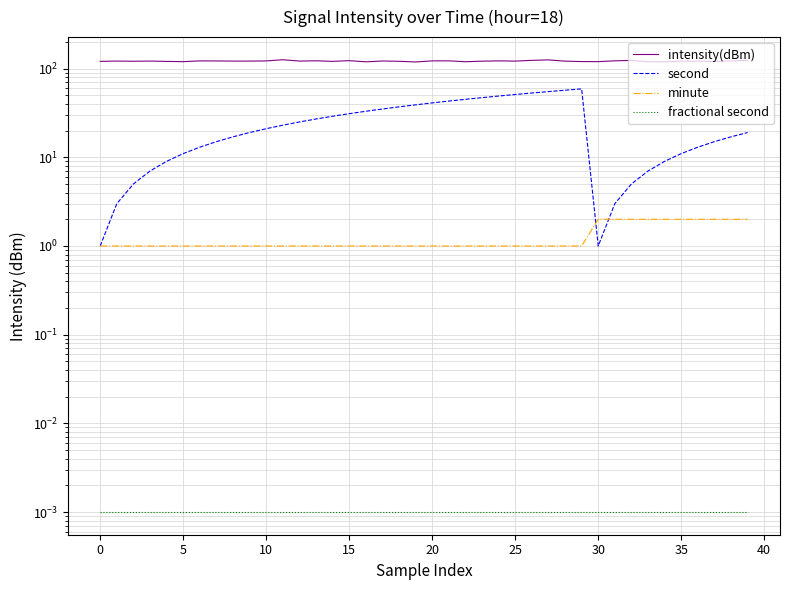

Reading right to left, what are all the values shown in this chart?

intensity(dBm): 123.5	122.0	120.2	121.1	121.1	119.0	119.4	123.4	122.3	119.7	119.9	121.2	125.2	123.7	121.3	122.1	121.2	119.3	122.2	122.1	118.7	120.8	121.7	119.2	122.8	120.5	122.4	121.5	125.8	121.9	121.4	121.4	121.9	122.0	119.6	120.4	121.4	120.9	121.5	120.5
second: 19.0	17.0	15.0	13.0	11.0	9.0	7.0	5.0	3.0	1.0	59.0	57.0	55.0	53.0	51.0	49.0	47.0	45.0	43.0	41.0	39.0	37.0	35.0	33.0	31.0	29.0	27.0	25.0	23.0	21.0	19.0	17.0	15.0	13.0	11.0	9.0	7.0	5.0	3.0	1.0
minute: 2.0	2.0	2.0	2.0	2.0	2.0	2.0	2.0	2.0	2.0	1.0	1.0	1.0	1.0	1.0	1.0	1.0	1.0	1.0	1.0	1.0	1.0	1.0	1.0	1.0	1.0	1.0	1.0	1.0	1.0	1.0	1.0	1.0	1.0	1.0	1.0	1.0	1.0	1.0	1.0
fractional second: 0.0	0.0	0.0	0.0	0.0	0.0	0.0	0.0	0.0	0.0	0.0	0.0	0.0	0.0	0.0	0.0	0.0	0.0	0.0	0.0	0.0	0.0	0.0	0.0	0.0	0.0	0.0	0.0	0.0	0.0	0.0	0.0	0.0	0.0	0.0	0.0	0.0	0.0	0.0	0.0